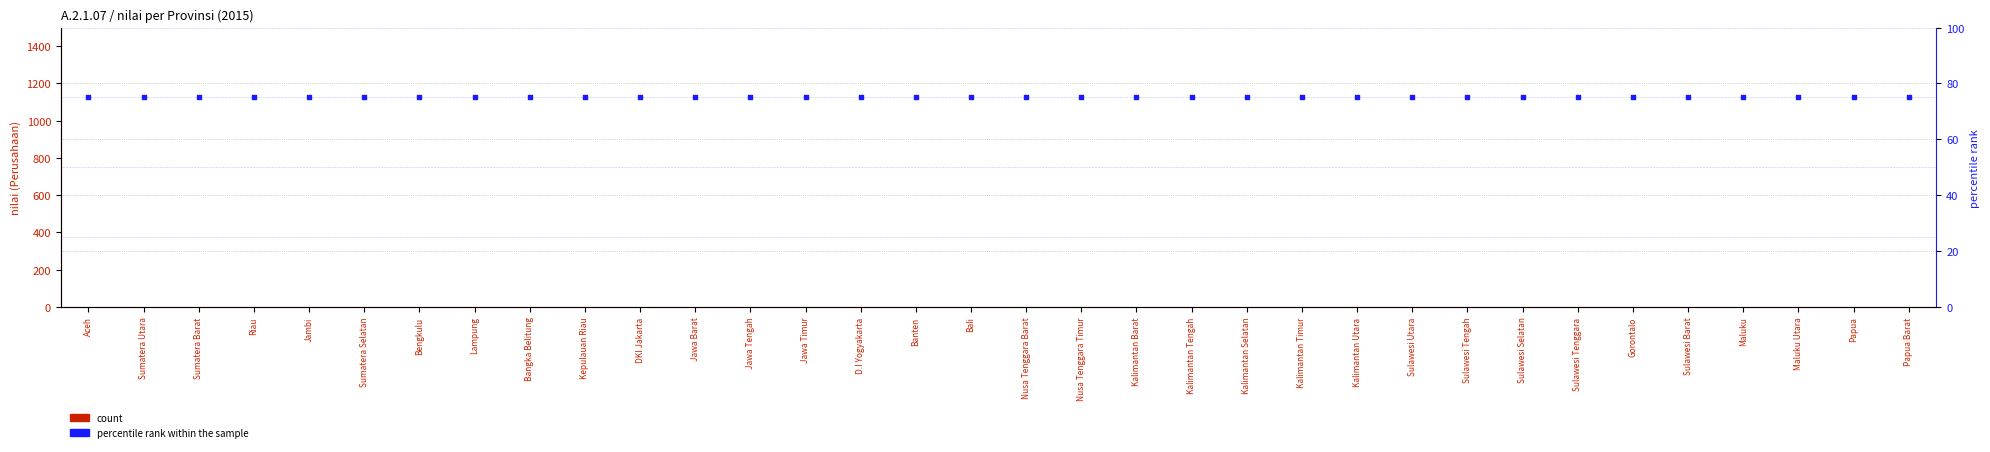

Which series has the largest total across all categories?

percentile rank within the sample